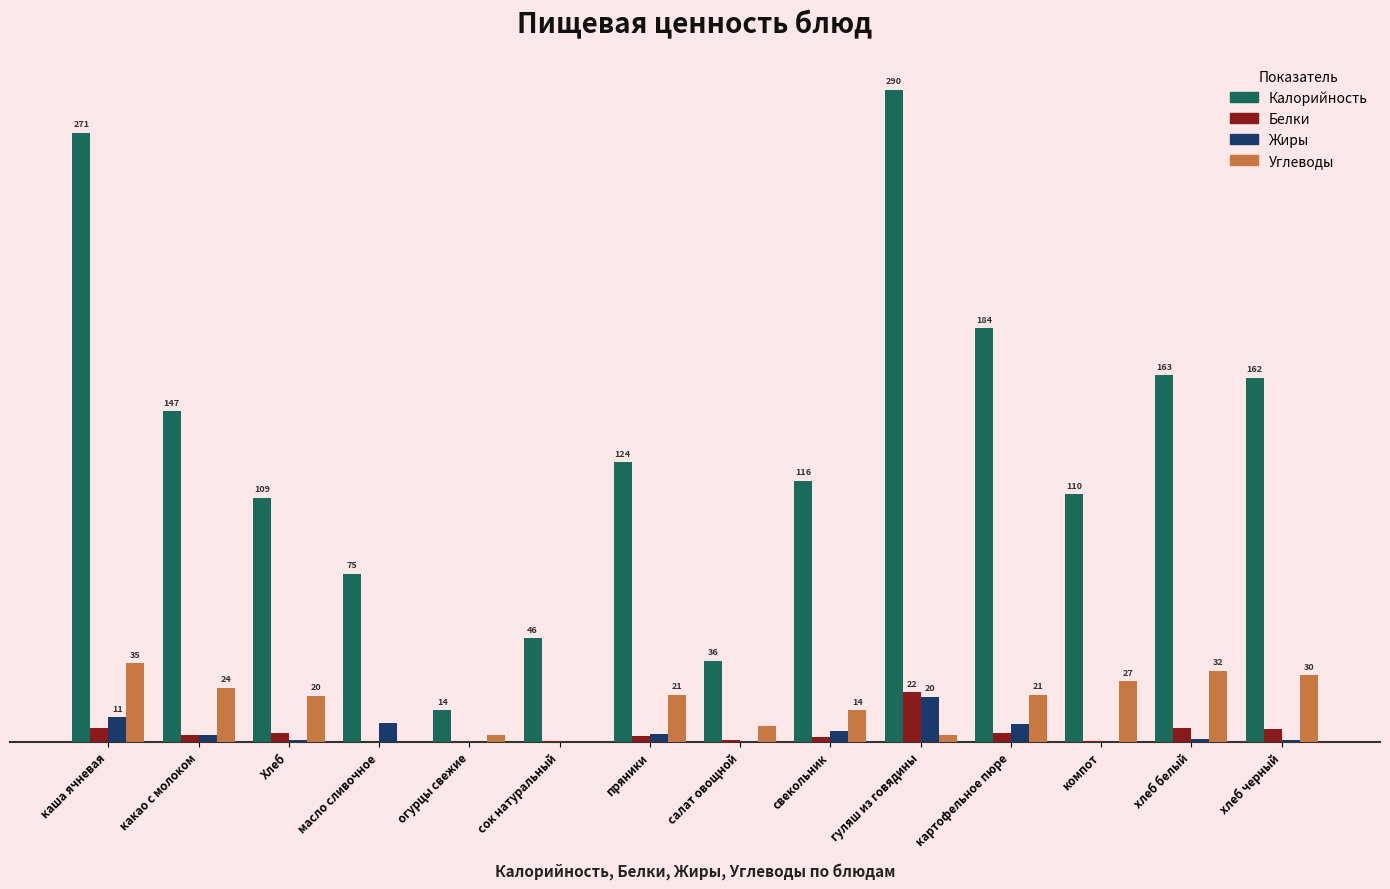

Are the bars horizontal?

No